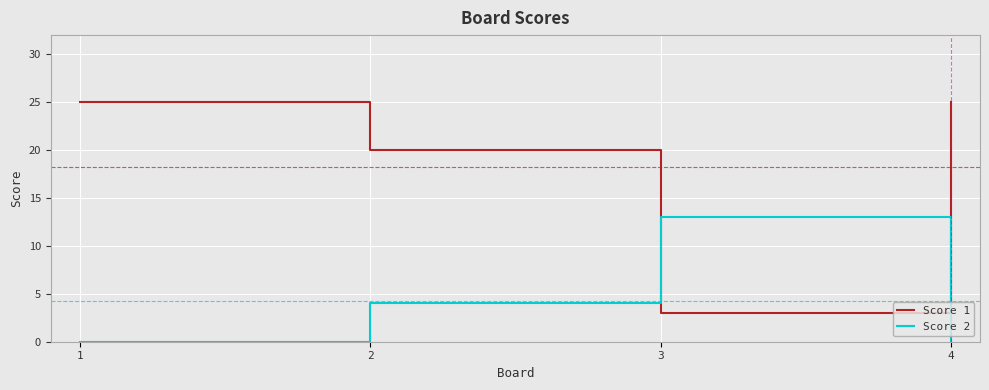

Reading left to right, extract all data points from this chart.

Score 1: 1=25	2=20	3=3	4=25
Score 2: 1=0	2=4	3=13	4=0